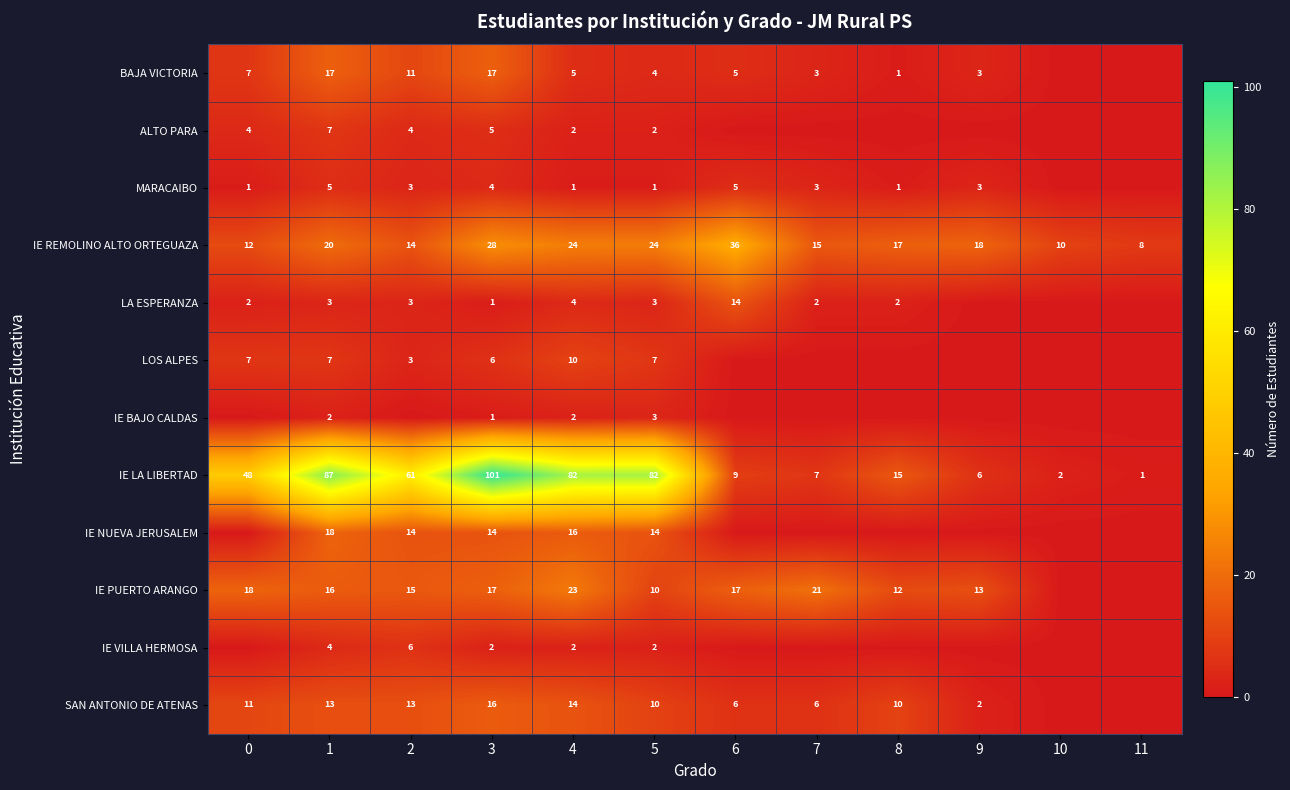

Is it true that LOS ALPES equals 3 at 2?

True